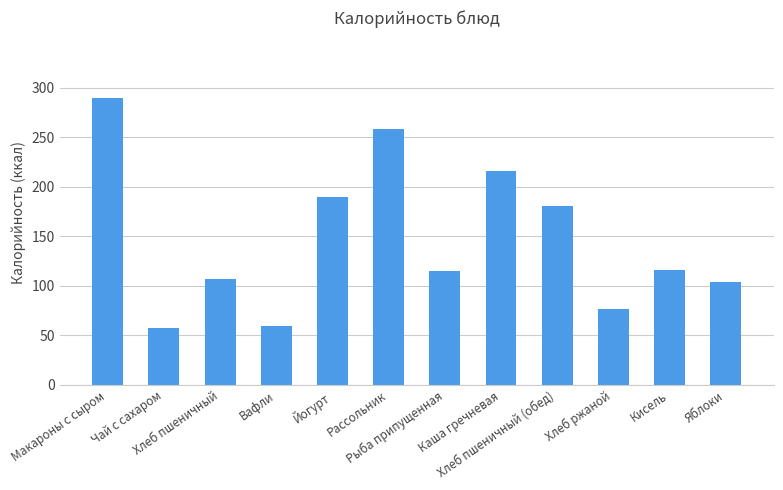

What is the smallest value displayed?

57.2